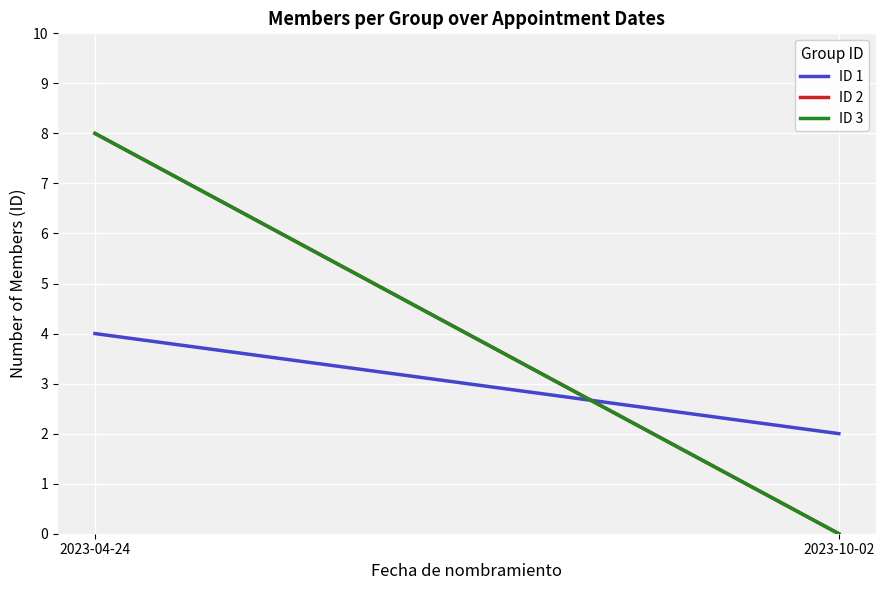

What is the value of the ID 3 point at the 1st from the left?

8